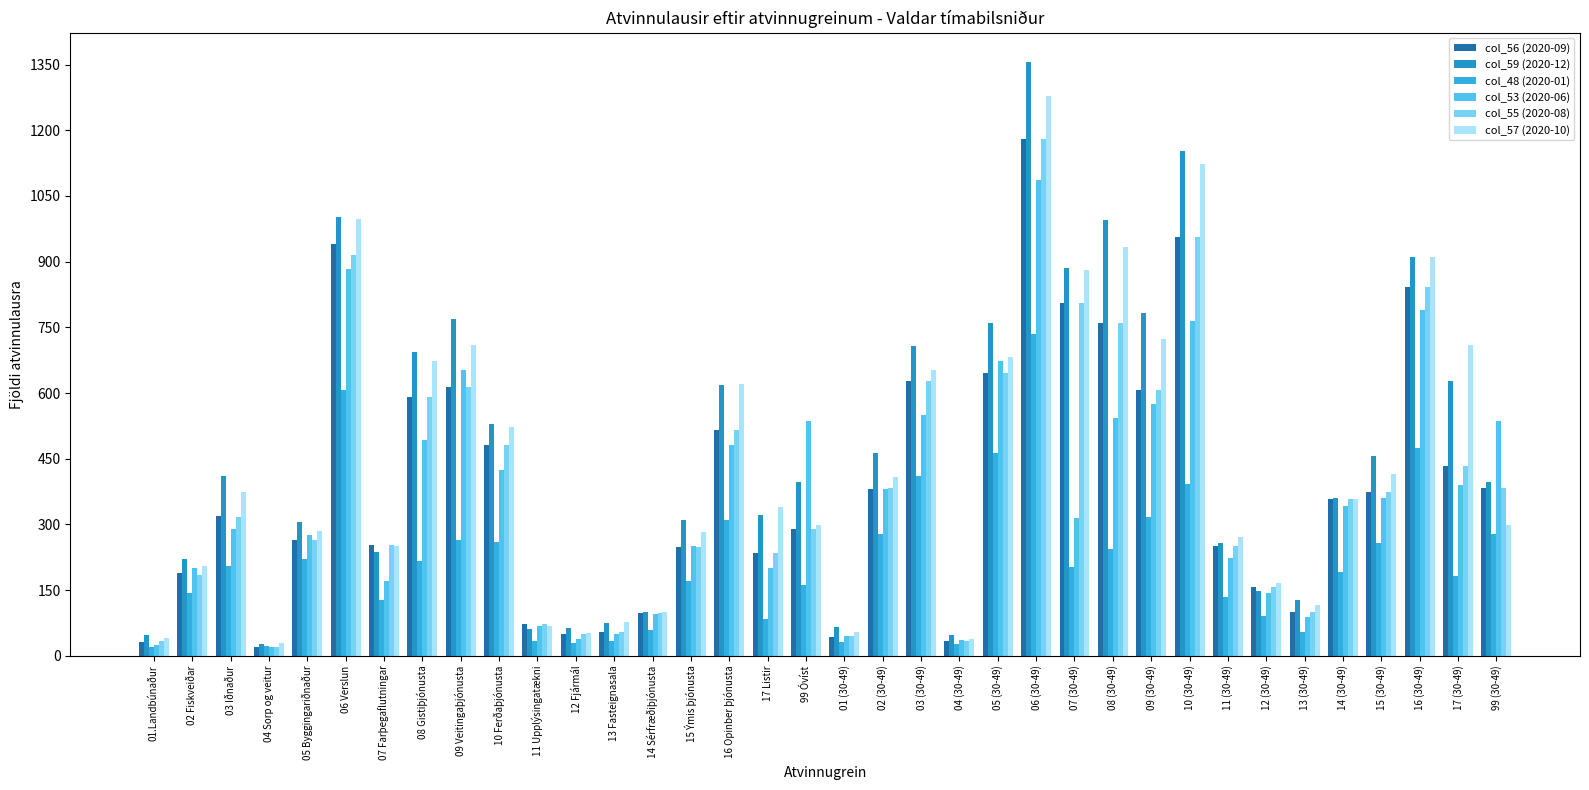

What are all the series names shown in the legend?

col_56 (2020-09), col_59 (2020-12), col_48 (2020-01), col_53 (2020-06), col_55 (2020-08), col_57 (2020-10)